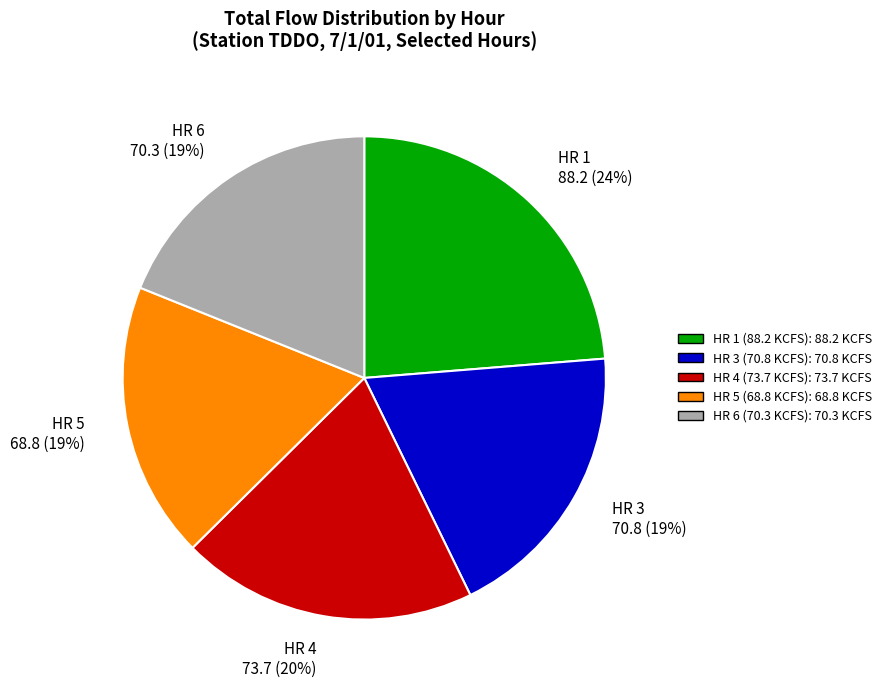

Which category has the biggest portion of the pie?

HR 1